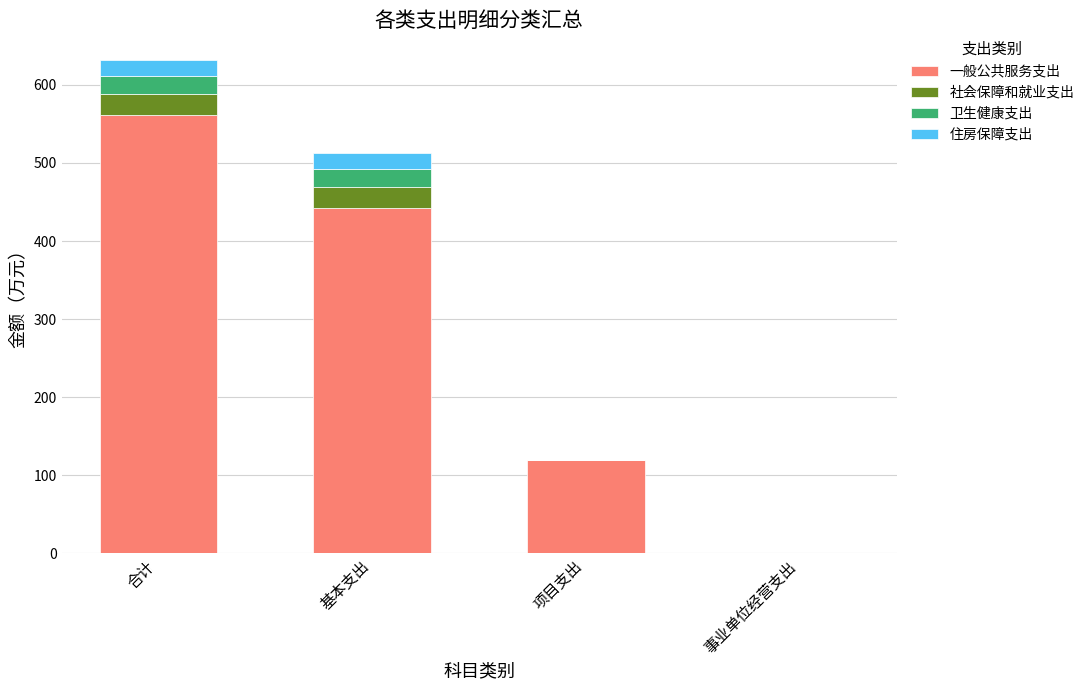

Are the bars grouped side by side (vs. stacked)?

No